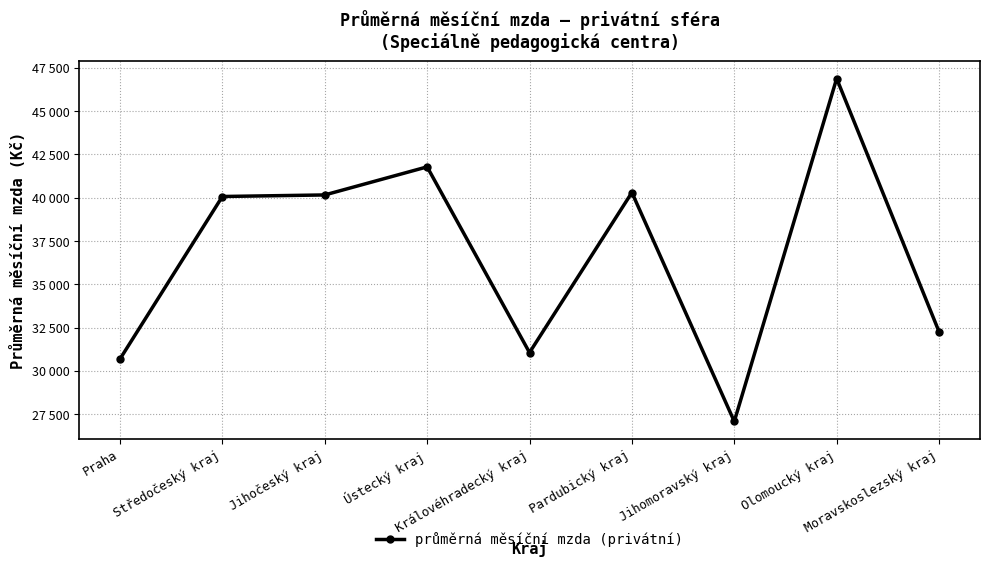

Between Olomoucký kraj and Středočeský kraj, which is larger?

Olomoucký kraj